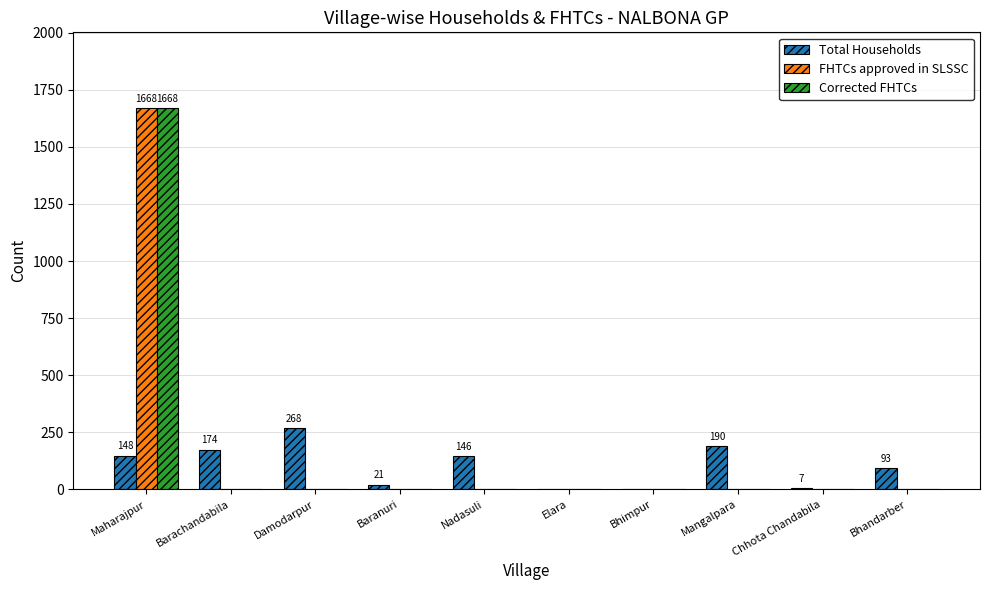

Between Barachandabila and Bhandarber, which series saw the biggest shift?

Total Households